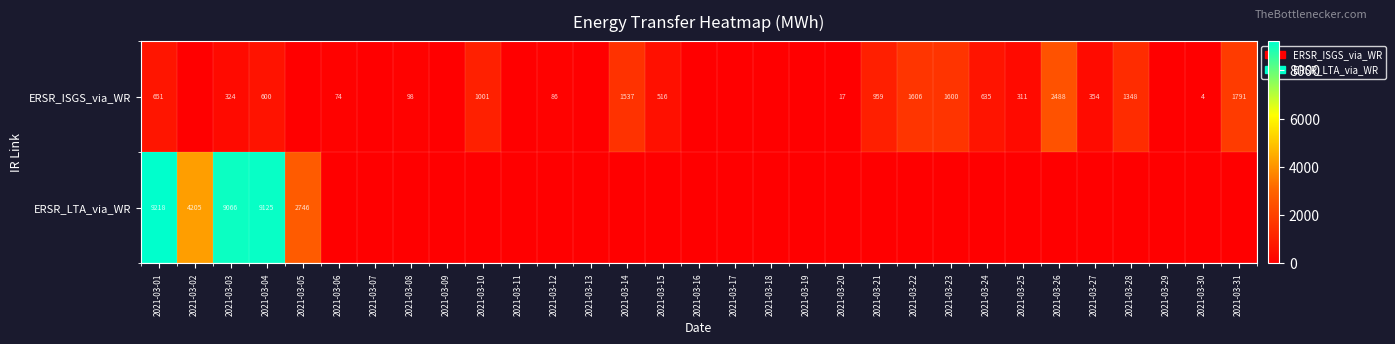

The ERSR_ISGS_via_WR series shows 516 at 2021-03-15. True or false?

True